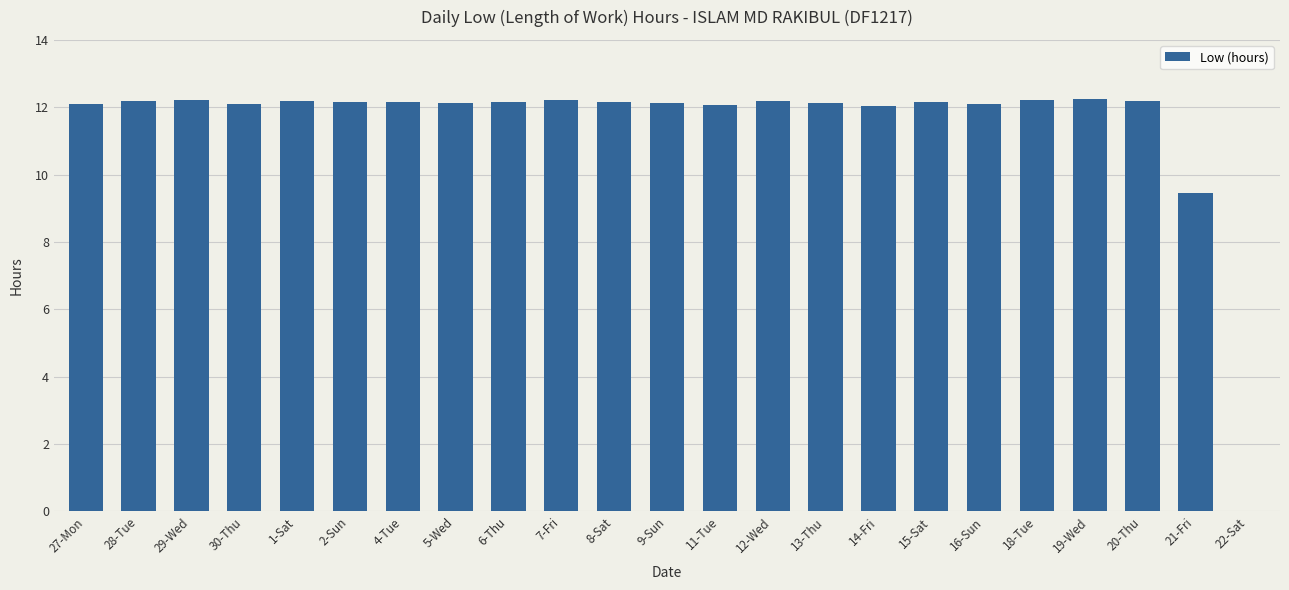

At which label is the value closest to 6?

21-Fri